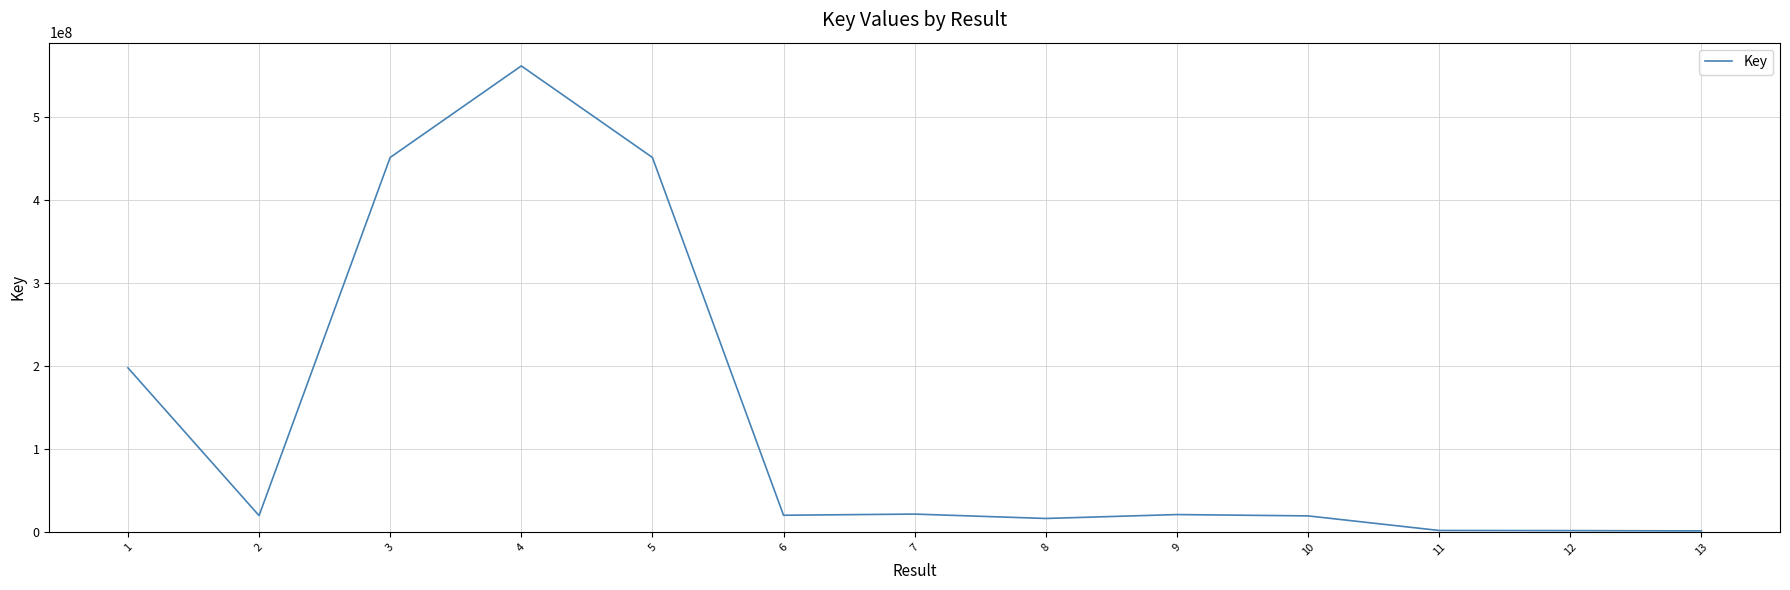

Where does the data first go above 20053070?

1